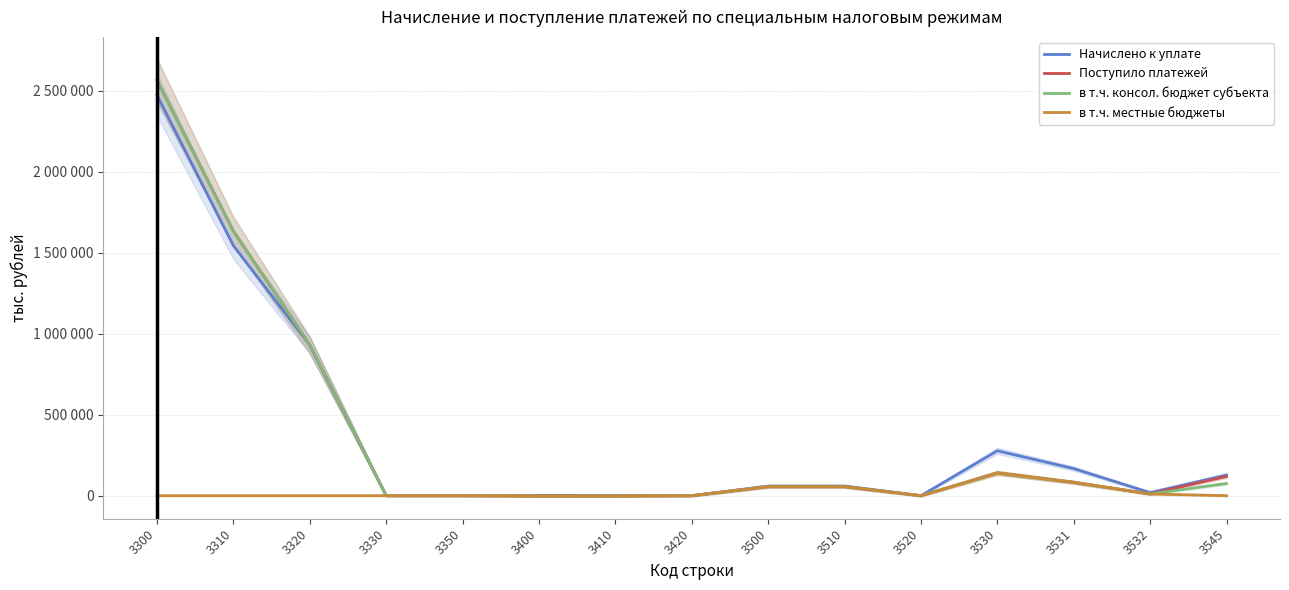

Which series has the largest total across all categories?

Начислено к уплате